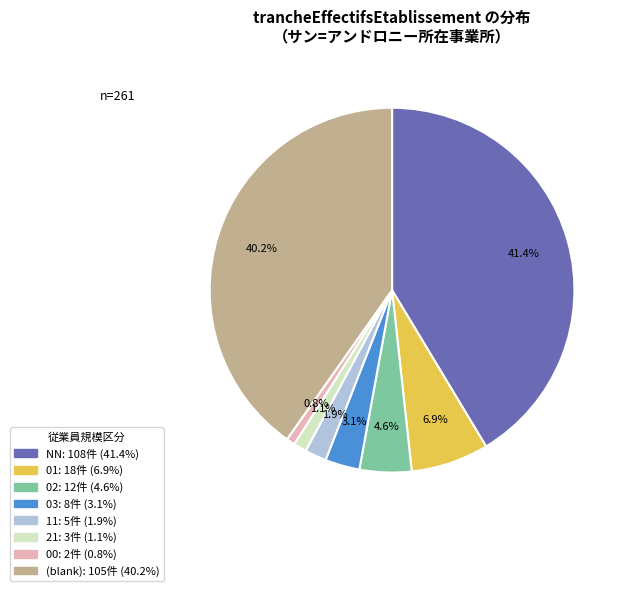

Is there any slice that represents more than half of the pie?

No